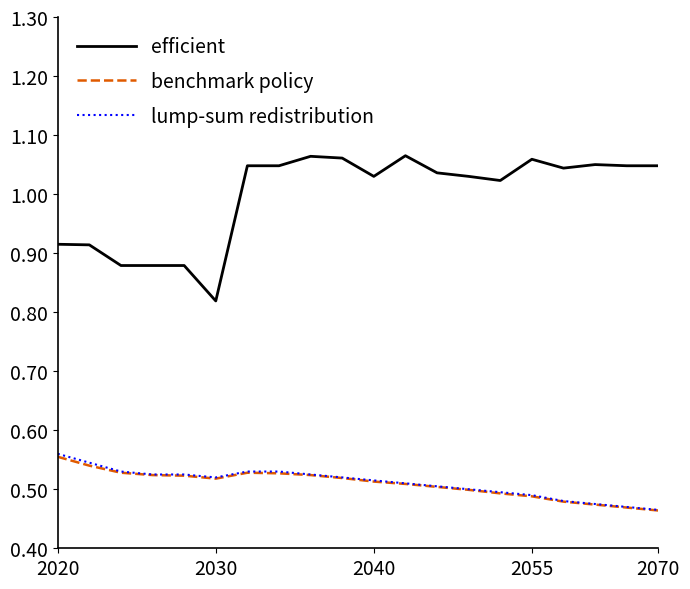

What is the sum of all efficient values?

19.9